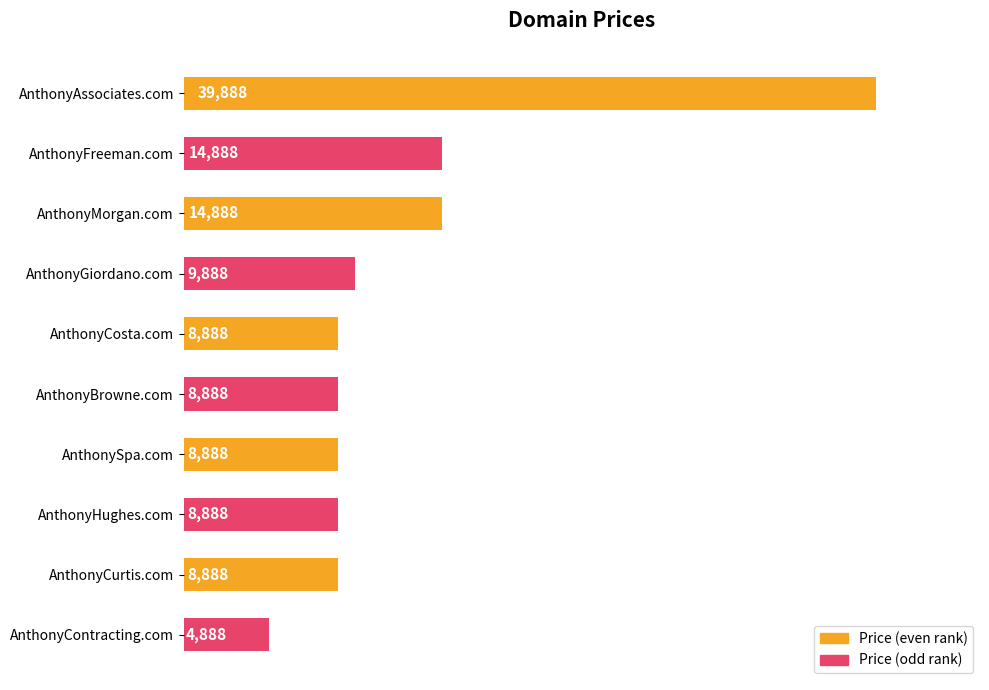

Between AnthonyContracting.com and AnthonyCosta.com, which is larger?

AnthonyCosta.com